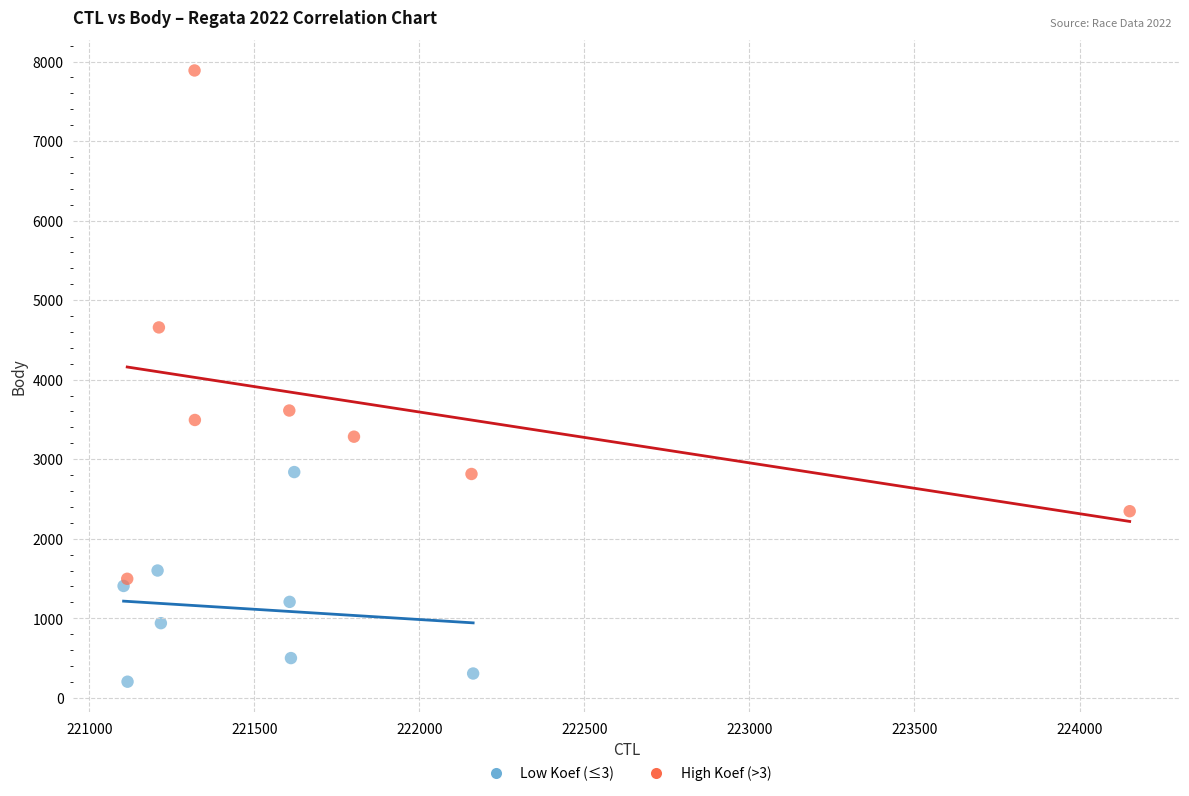

Which series contains the highest Y value?

High Koef (>3)